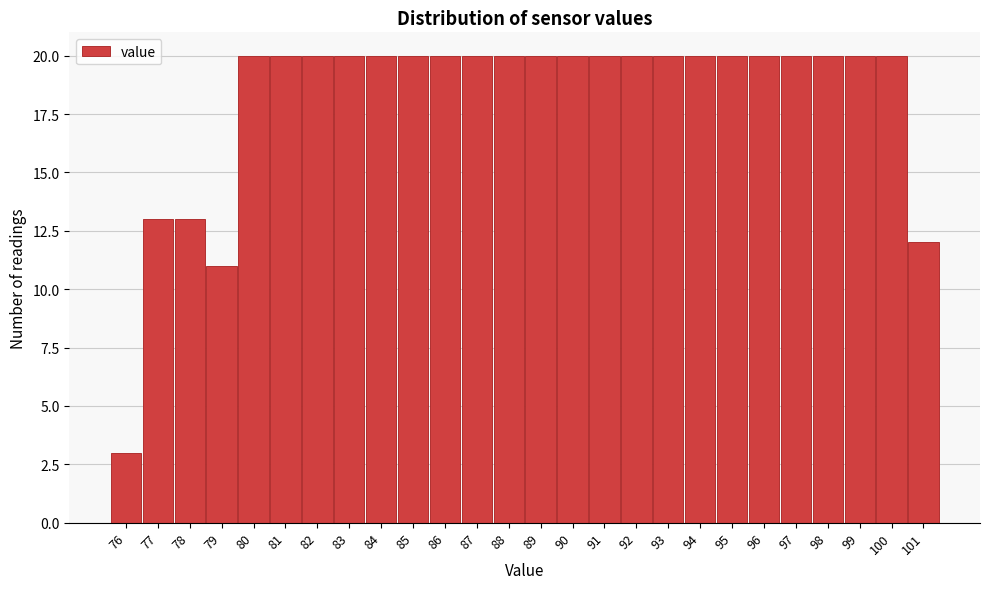

Reading left to right, transcribe all the data shown in this chart.

76=3	77=13	78=13	79=11	80=20	81=20	82=20	83=20	84=20	85=20	86=20	87=20	88=20	89=20	90=20	91=20	92=20	93=20	94=20	95=20	96=20	97=20	98=20	99=20	100=20	101=12